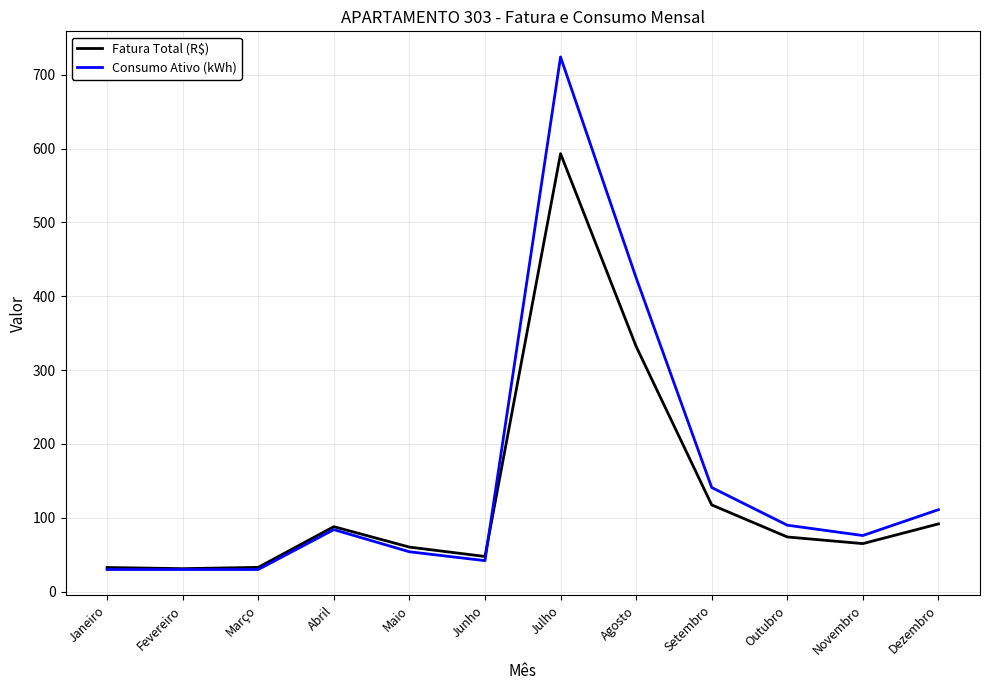

True or false: Consumo Ativo (kWh) has a value of 76.0 at Novembro.

True